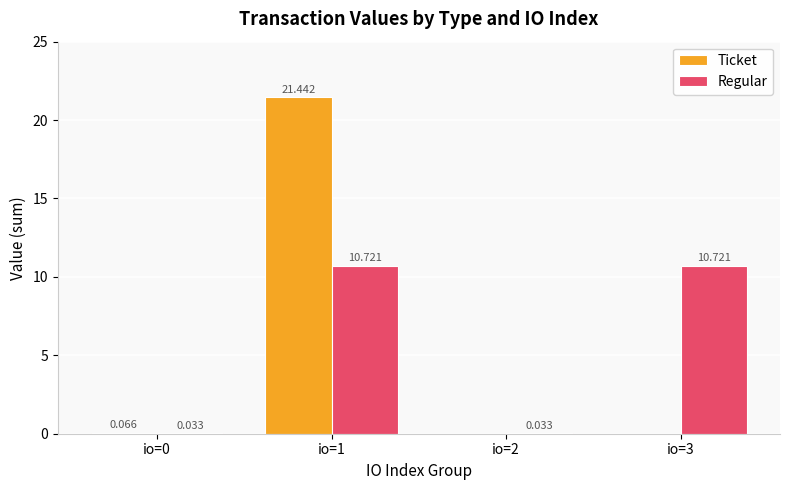

Is the value of Ticket at io=2 greater than the value of Regular at io=1?

No